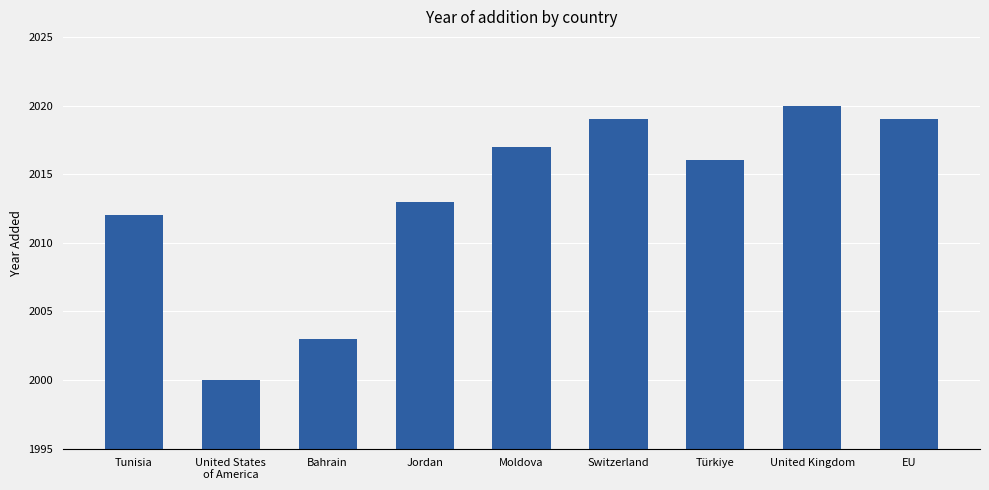

What is the difference between the maximum and minimum values?

20